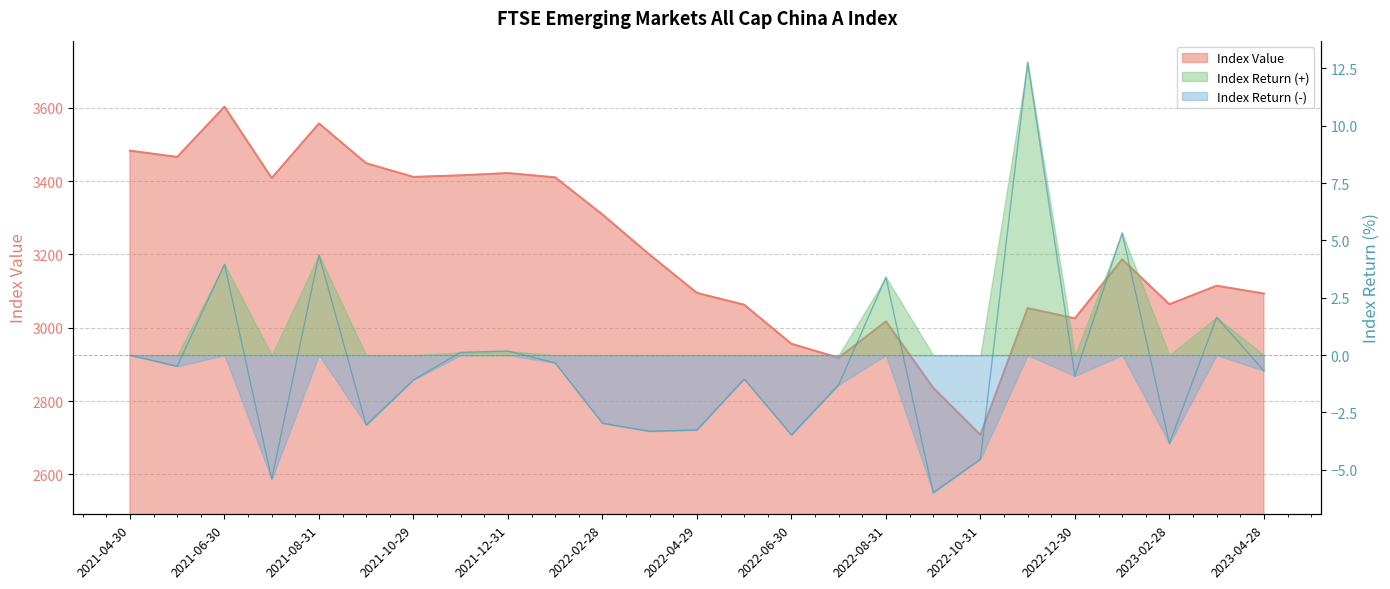

How many categories are shown in the chart?

25